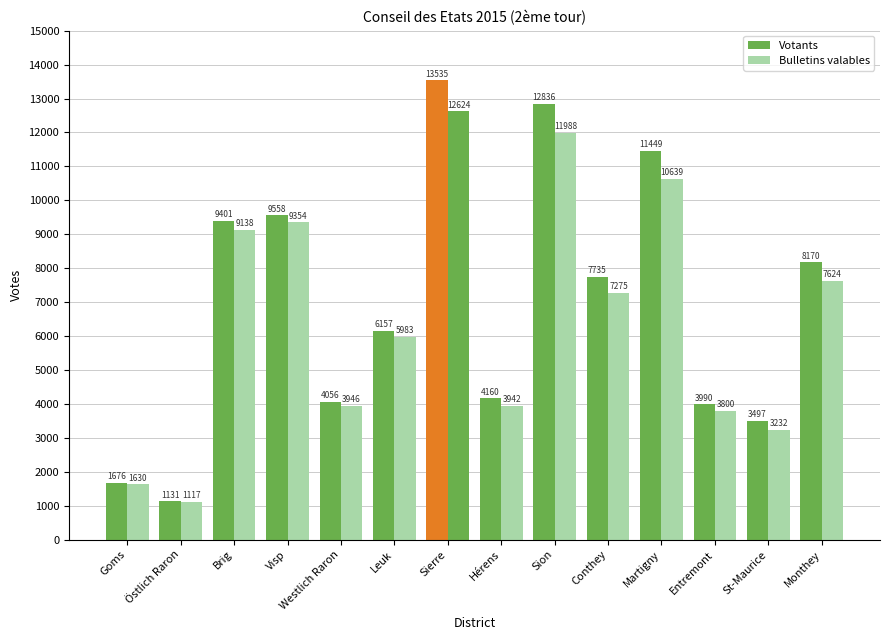

Is the value of Bulletins valables at Brig greater than the value of Votants at Westlich Raron?

Yes